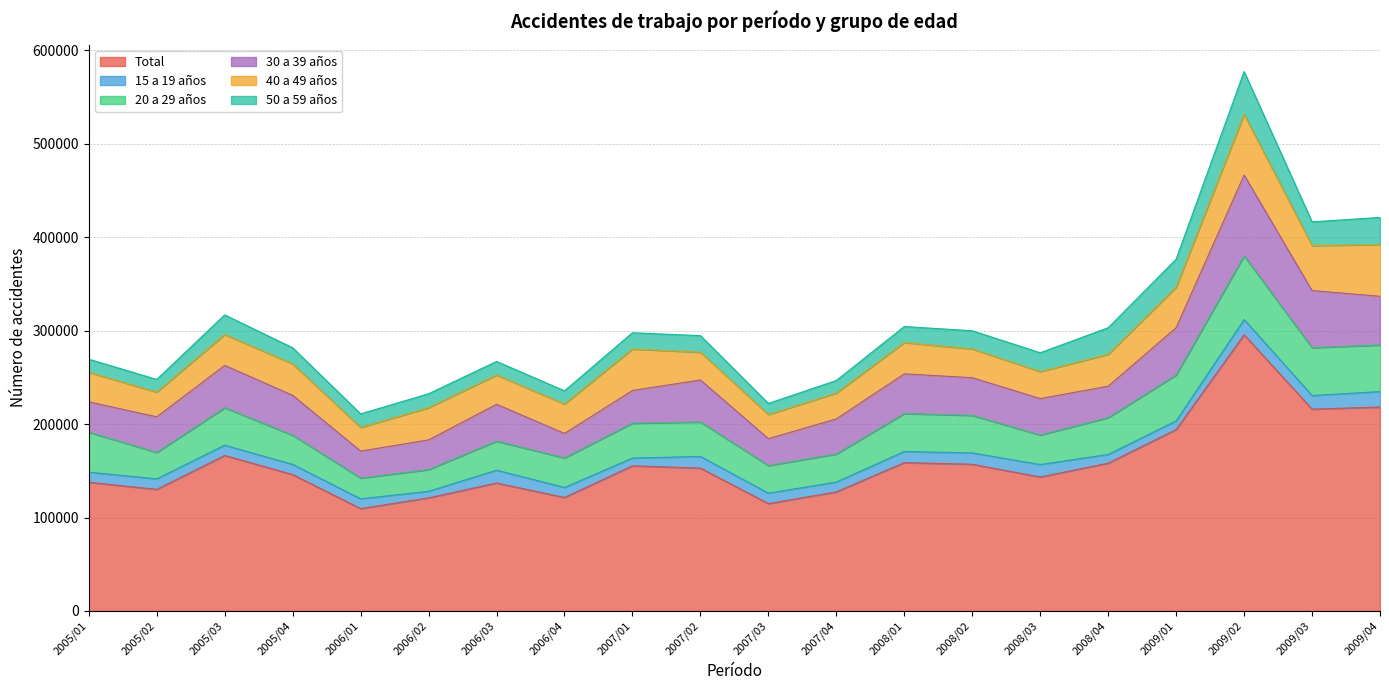

What is the value of the 20 a 29 años point at the 18th from the left?

68181